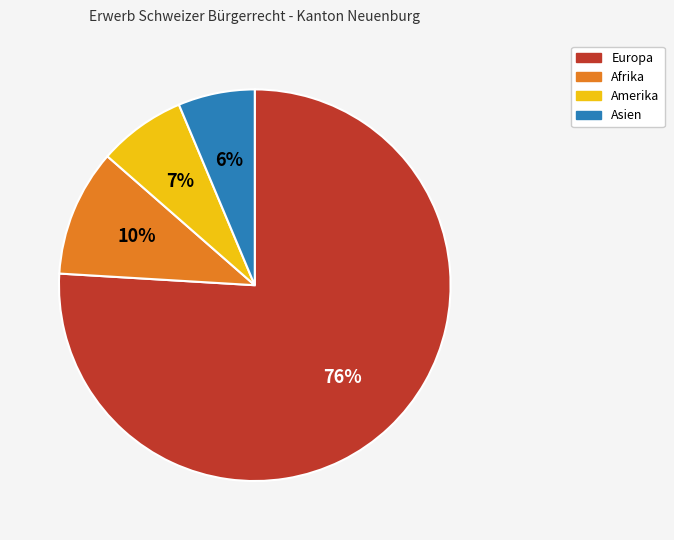

Rank the categories by value from highest to lowest.

Europa, Afrika, Amerika, Asien